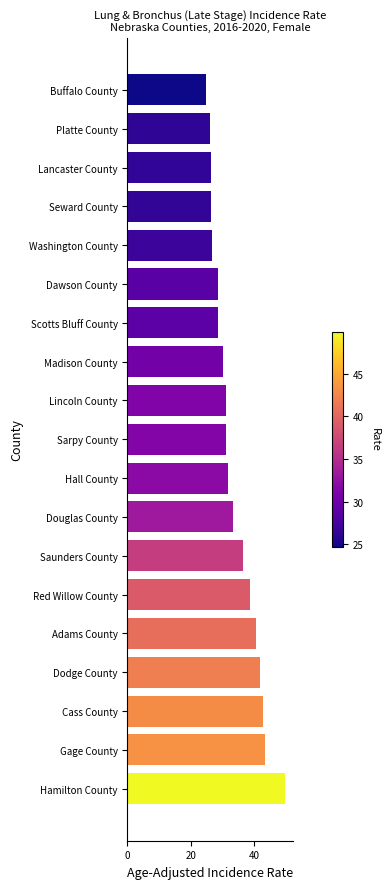

What is the change in value from Platte County to Cass County?

+16.8